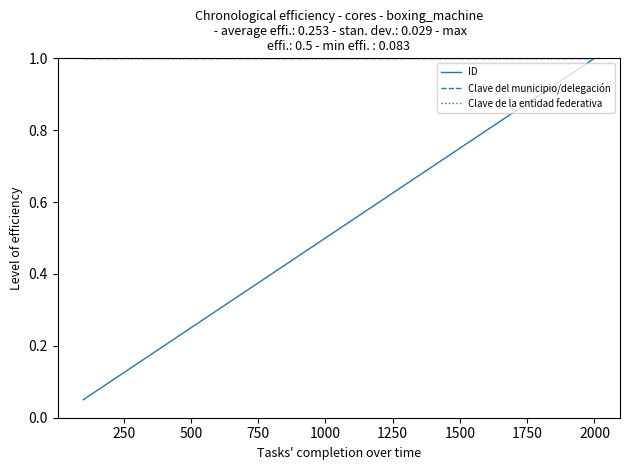

Does the chart display data point markers on the line(s)?

No